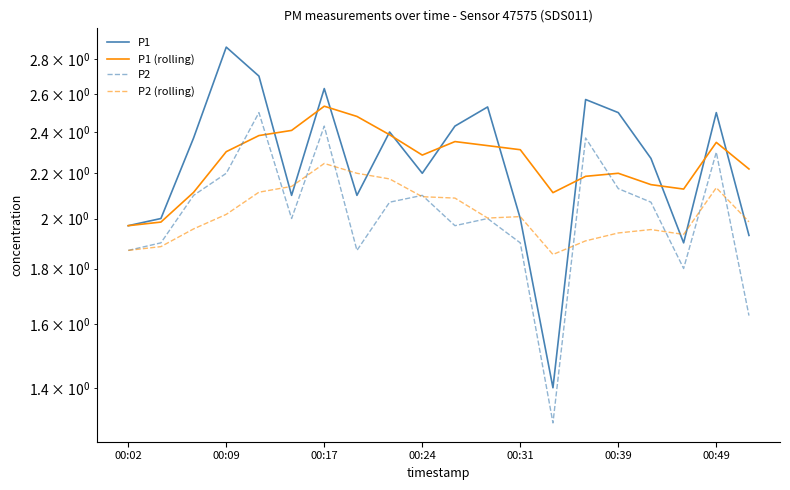

Reading left to right, extract all data points from this chart.

P1: 2.0	2.0	2.4	2.9	2.7	2.1	2.6	2.1	2.4	2.2	2.4	2.5	2.0	1.4	2.6	2.5	2.3	1.9	2.5	1.9
P1 (rolling): 2.0	2.0	2.1	2.3	2.4	2.4	2.5	2.5	2.4	2.3	2.4	2.3	2.3	2.1	2.2	2.2	2.1	2.1	2.3	2.2
P2: 1.9	1.9	2.1	2.2	2.5	2.0	2.4	1.9	2.1	2.1	2.0	2.0	1.9	1.3	2.4	2.1	2.1	1.8	2.3	1.6
P2 (rolling): 1.9	1.9	2.0	2.0	2.1	2.1	2.2	2.2	2.2	2.1	2.1	2.0	2.0	1.9	1.9	1.9	2.0	1.9	2.1	2.0